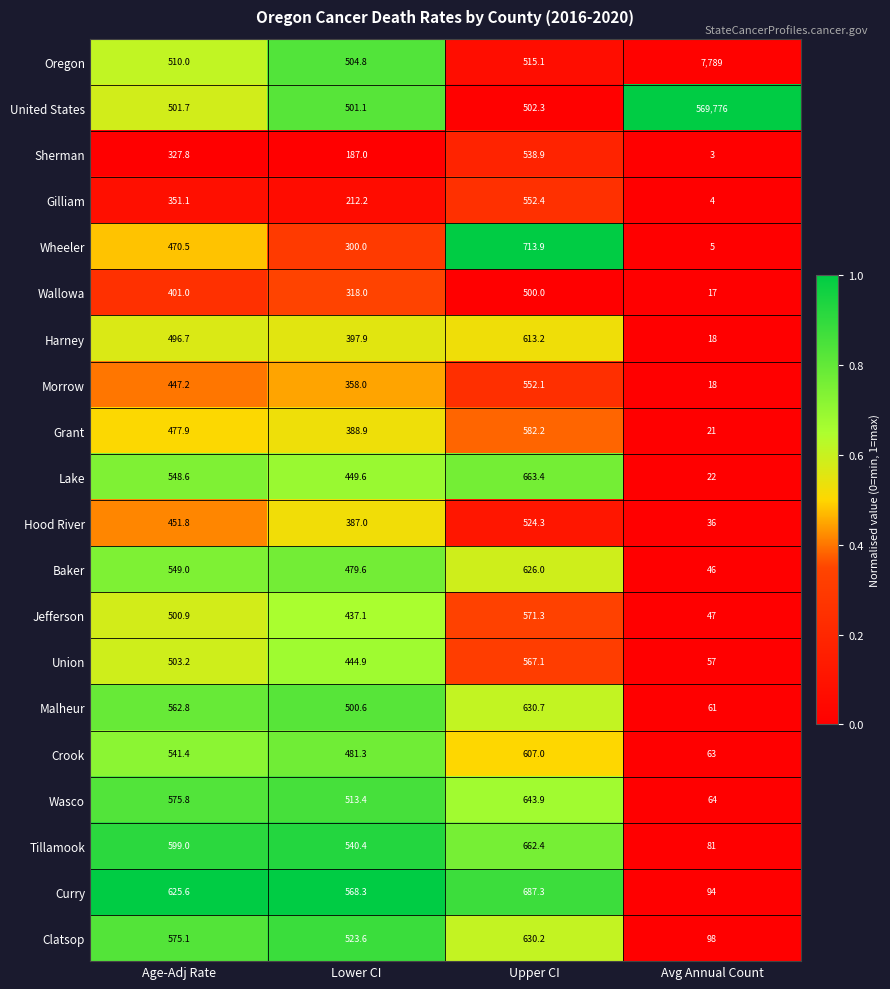

Rank the series by their maximum value, from lowest to highest.

Wallowa, Hood River, Sherman, Morrow, Gilliam, Union, Jefferson, Grant, Crook, Harney, Baker, Clatsop, Malheur, Wasco, Tillamook, Lake, Curry, Wheeler, Oregon, United States